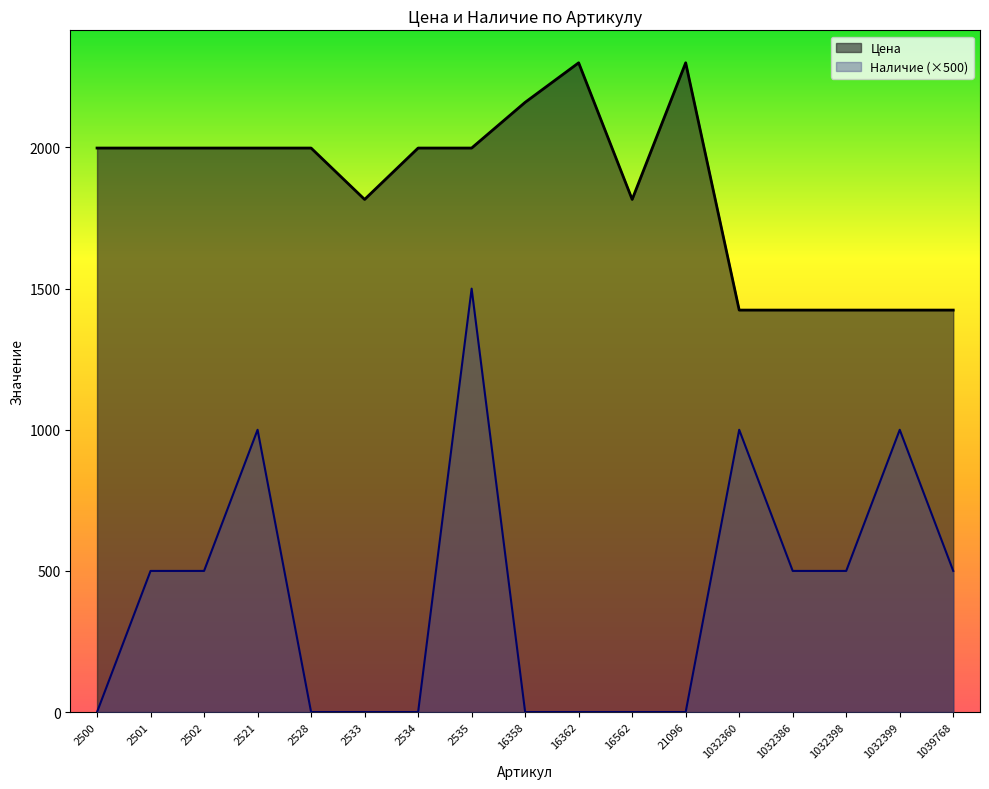

The value of Наличие at 1032386 is 500. True or false?

True